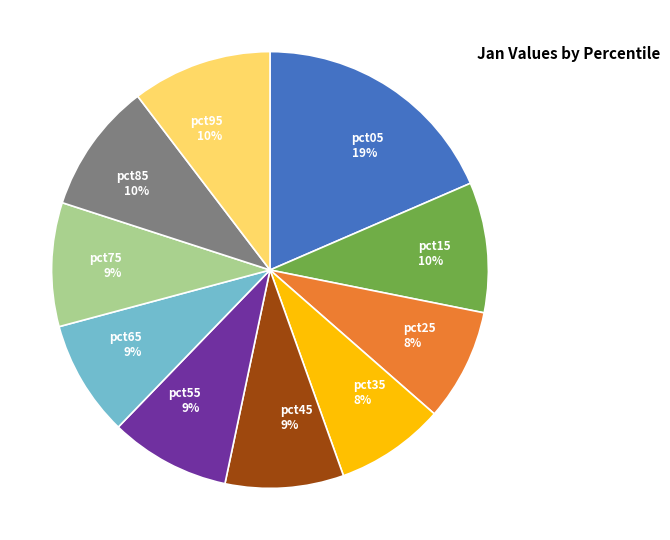

What is the largest slice in the pie chart?

pct05